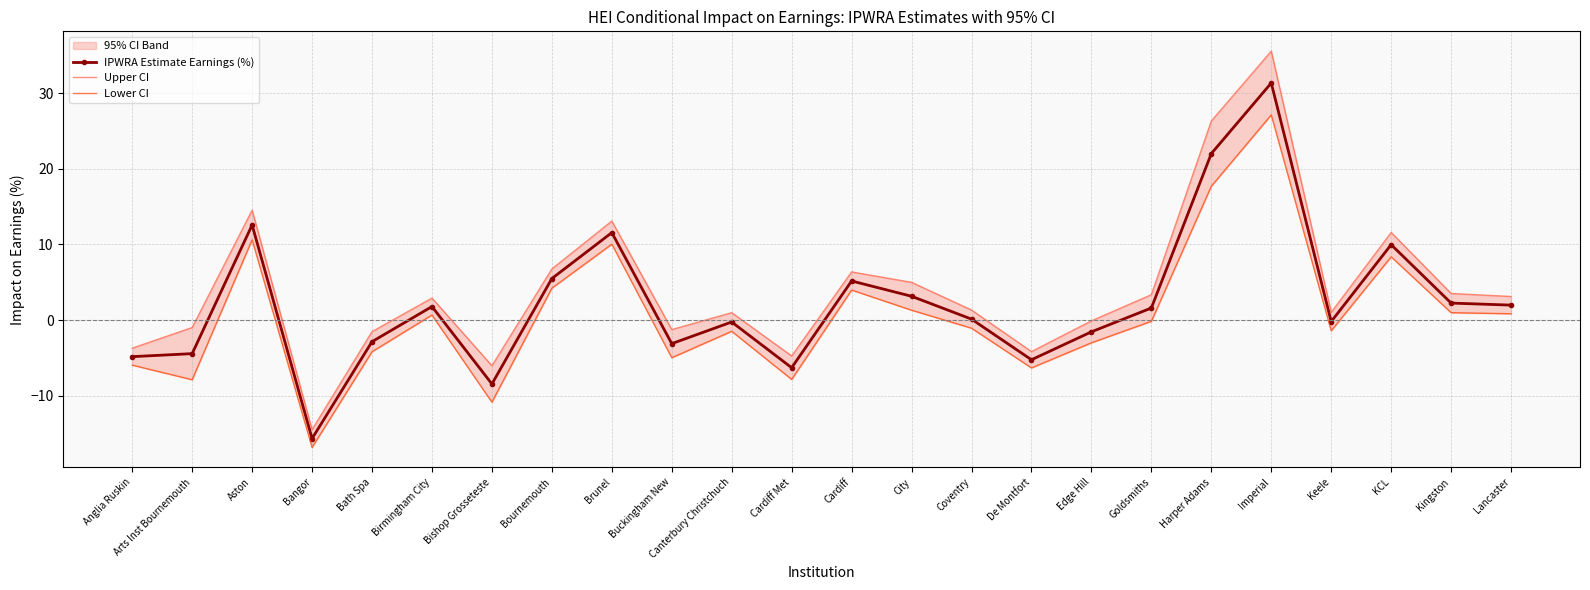

List the series in order of their overall mean, lowest first.

Lower CI, IPWRA Estimate Earnings (%), Upper CI